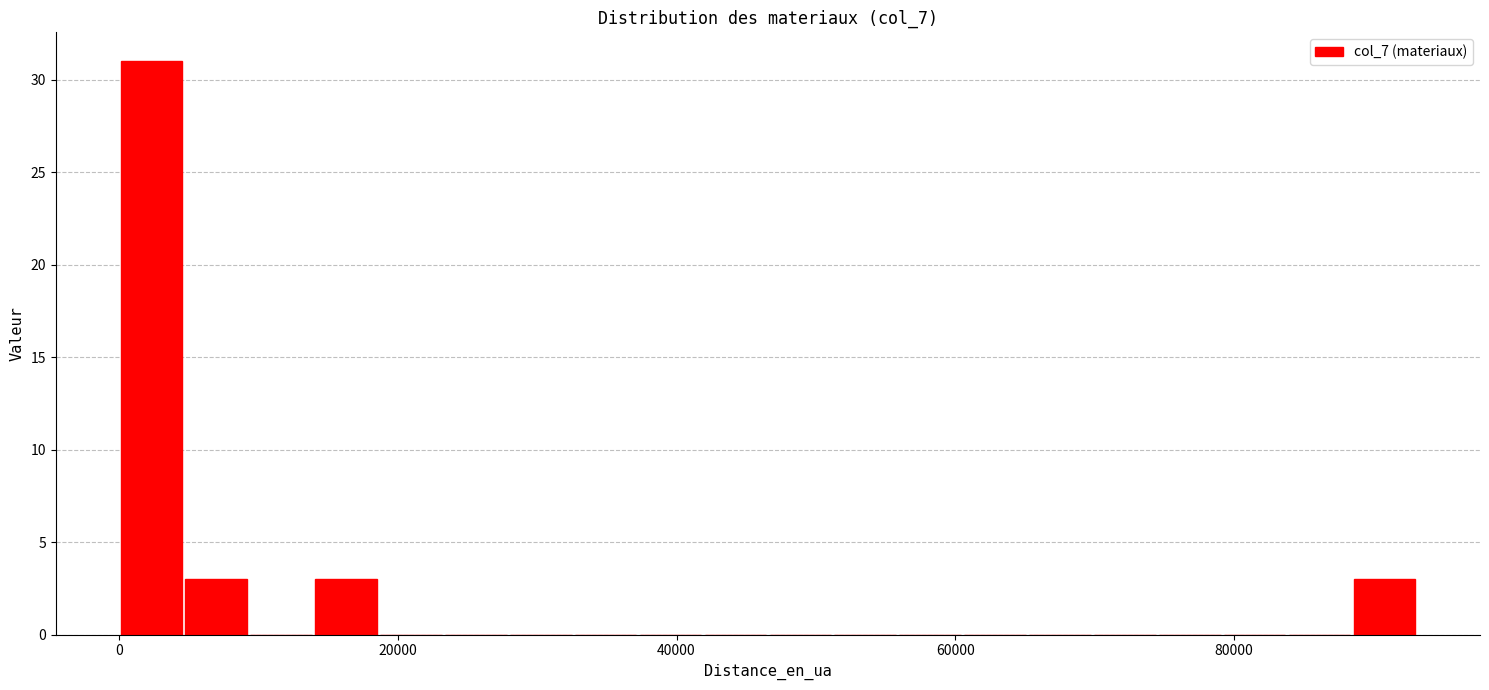

Read against the x-axis, roughly where is the centre of the tallest bar?

2000